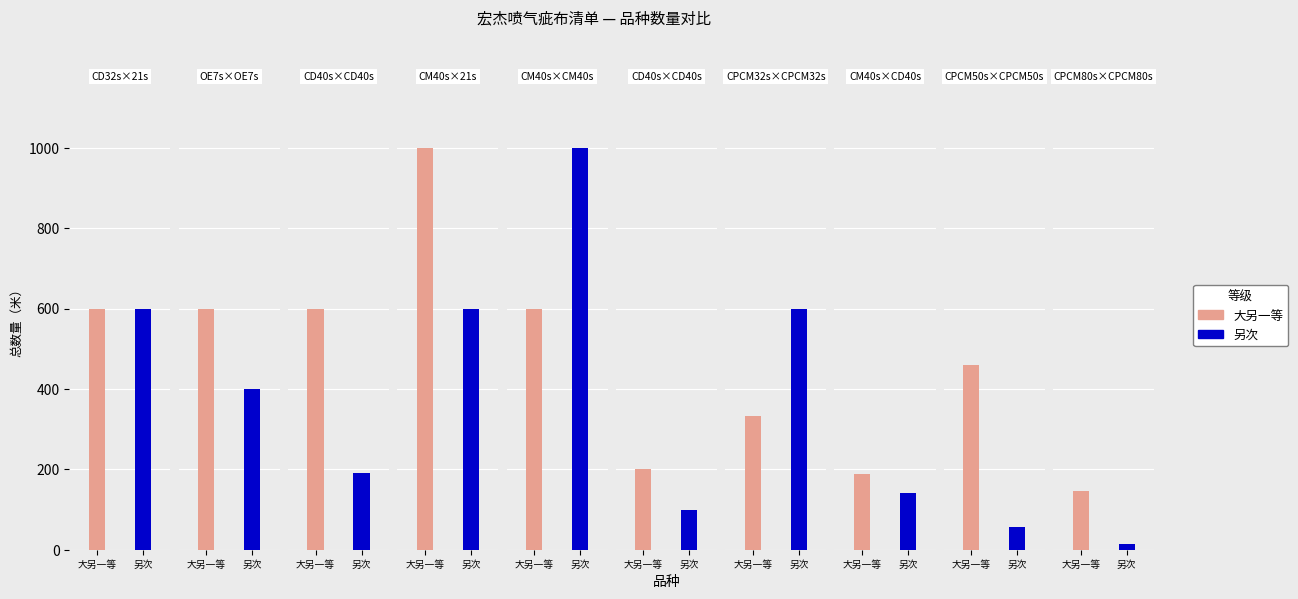

Is the value of 另次 at CPCM50s×CPCM50s
138×108 greater than the value of 大另一等 at OE7s×OE7s
68×38?

No